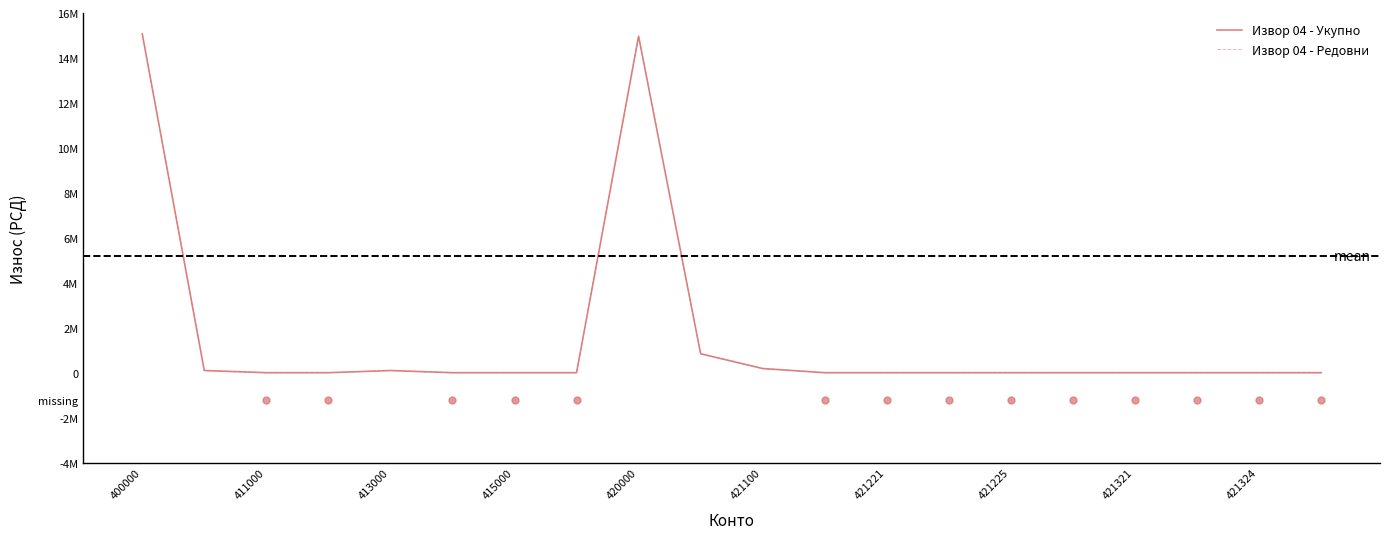

Is the value of Извор 04 - Укупно at 421321 greater than the value of Извор 04 - Редовни at 421321?

No